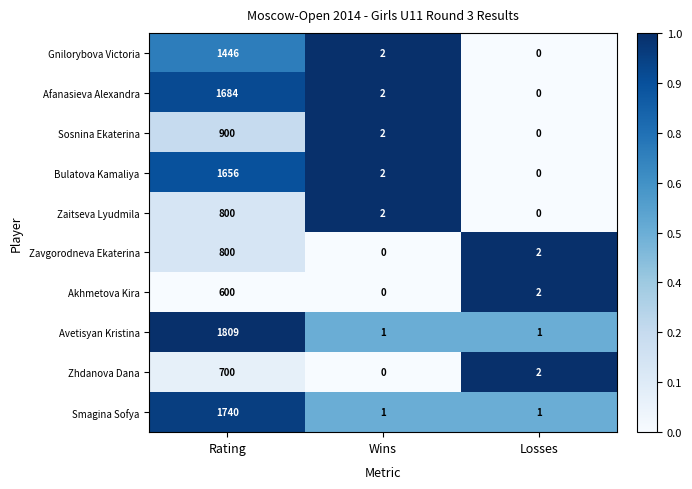

List the labels in order of Zhdanova Dana value, smallest first.

Wins, Losses, Rating